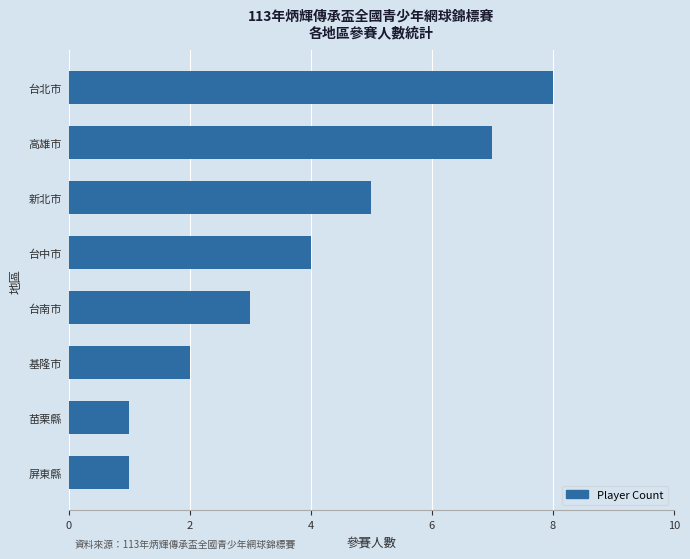

What is the difference between the second highest and minimum values?

6